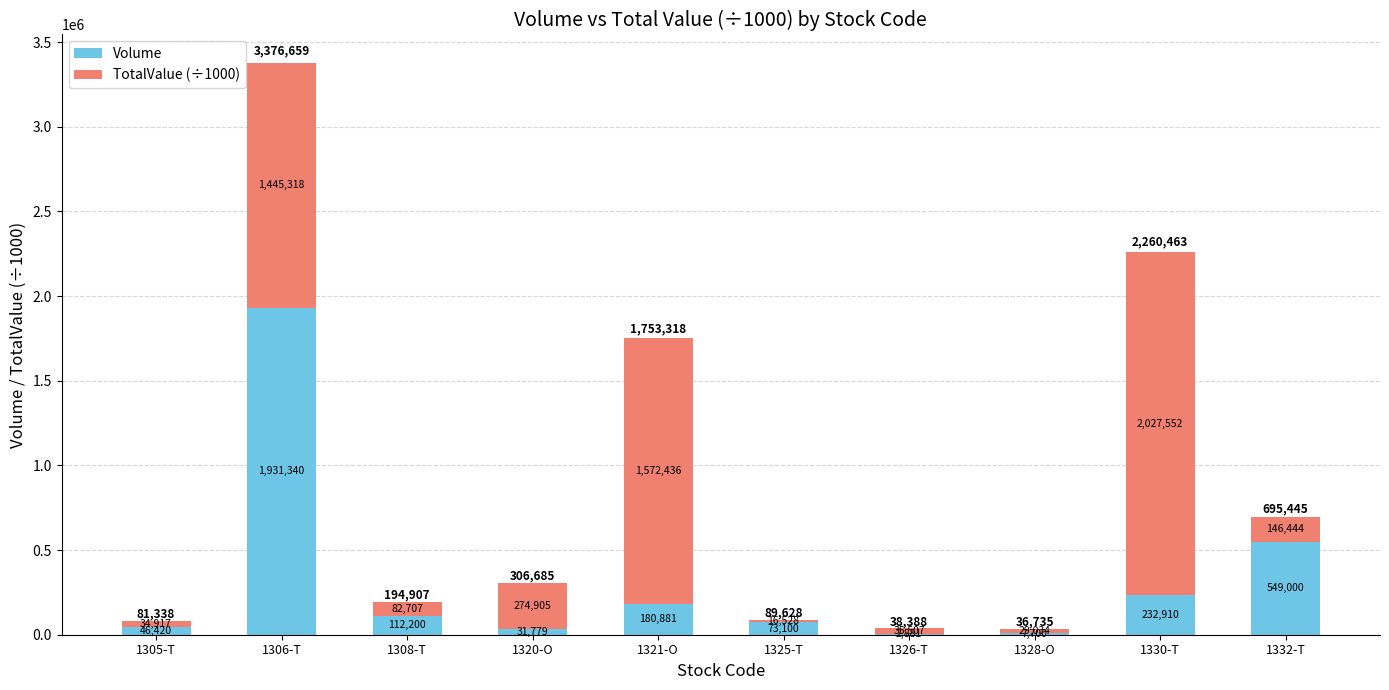

What is the sum of all Volume values?

3168211.0